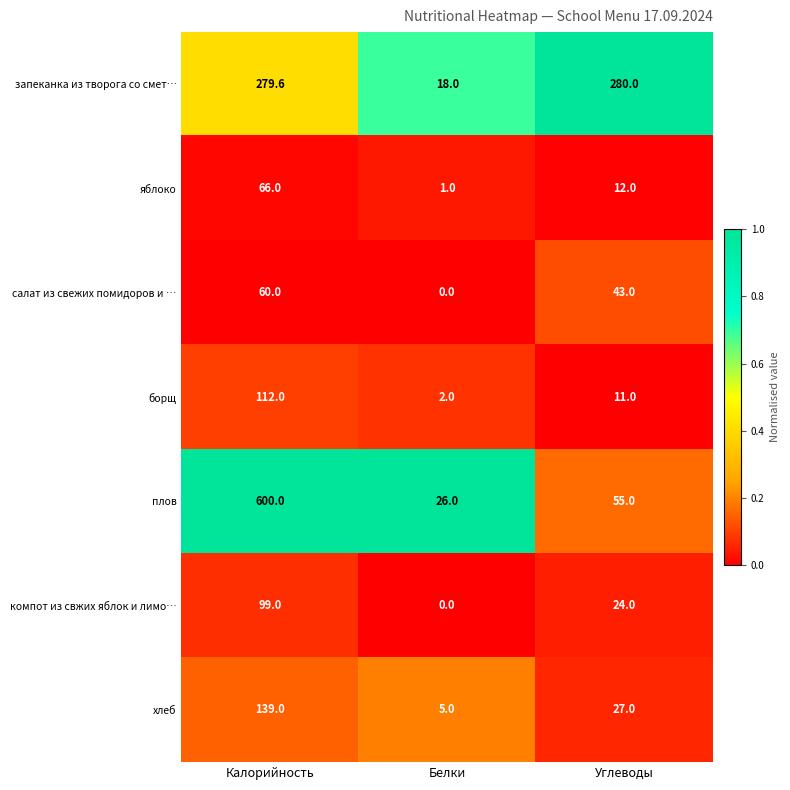

What is the spread (max minus min) of values at Углеводы?

269.0